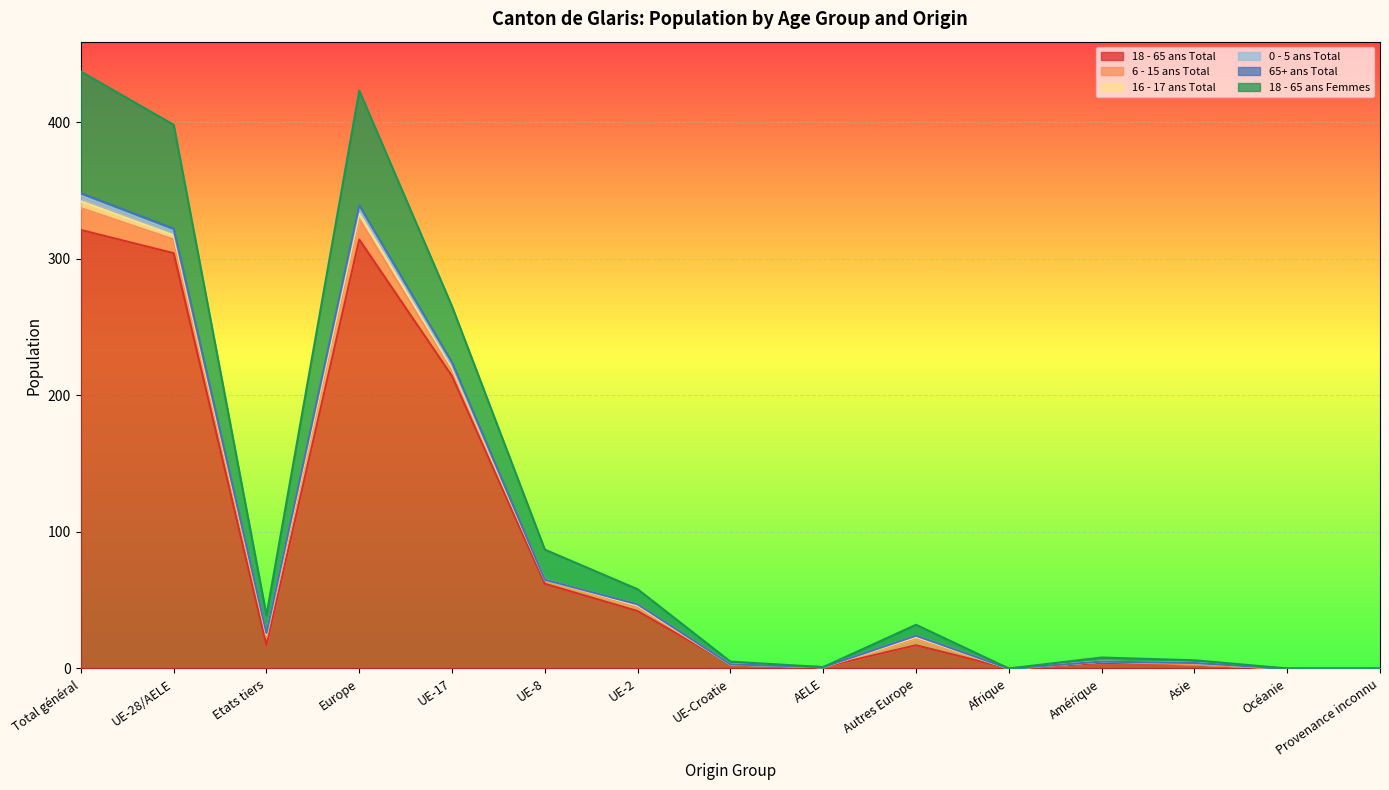

The 18 - 65 ans Total series shows 71 at Europe. True or false?

False